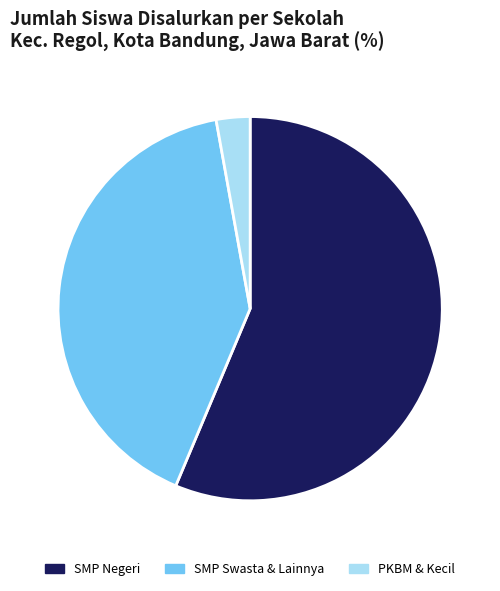

Rank the categories by value from highest to lowest.

SMP Negeri, SMP Swasta & Lainnya, PKBM & Kecil